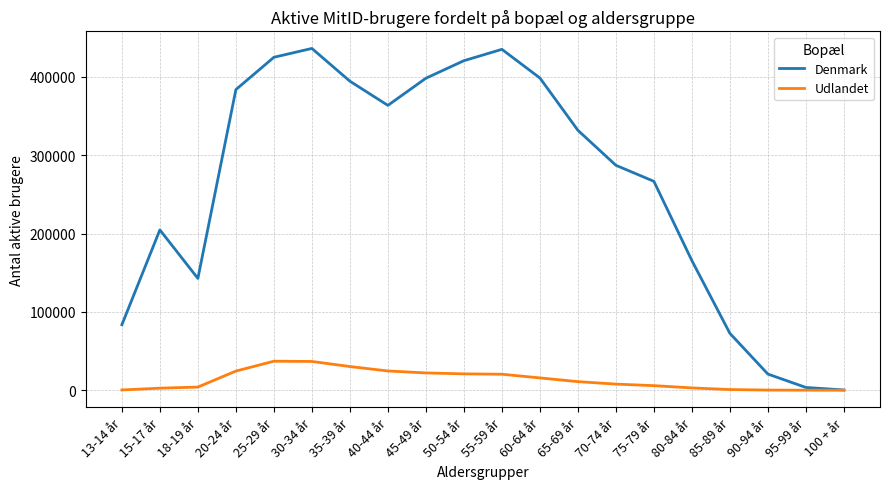

What is the greatest value displayed?

436217